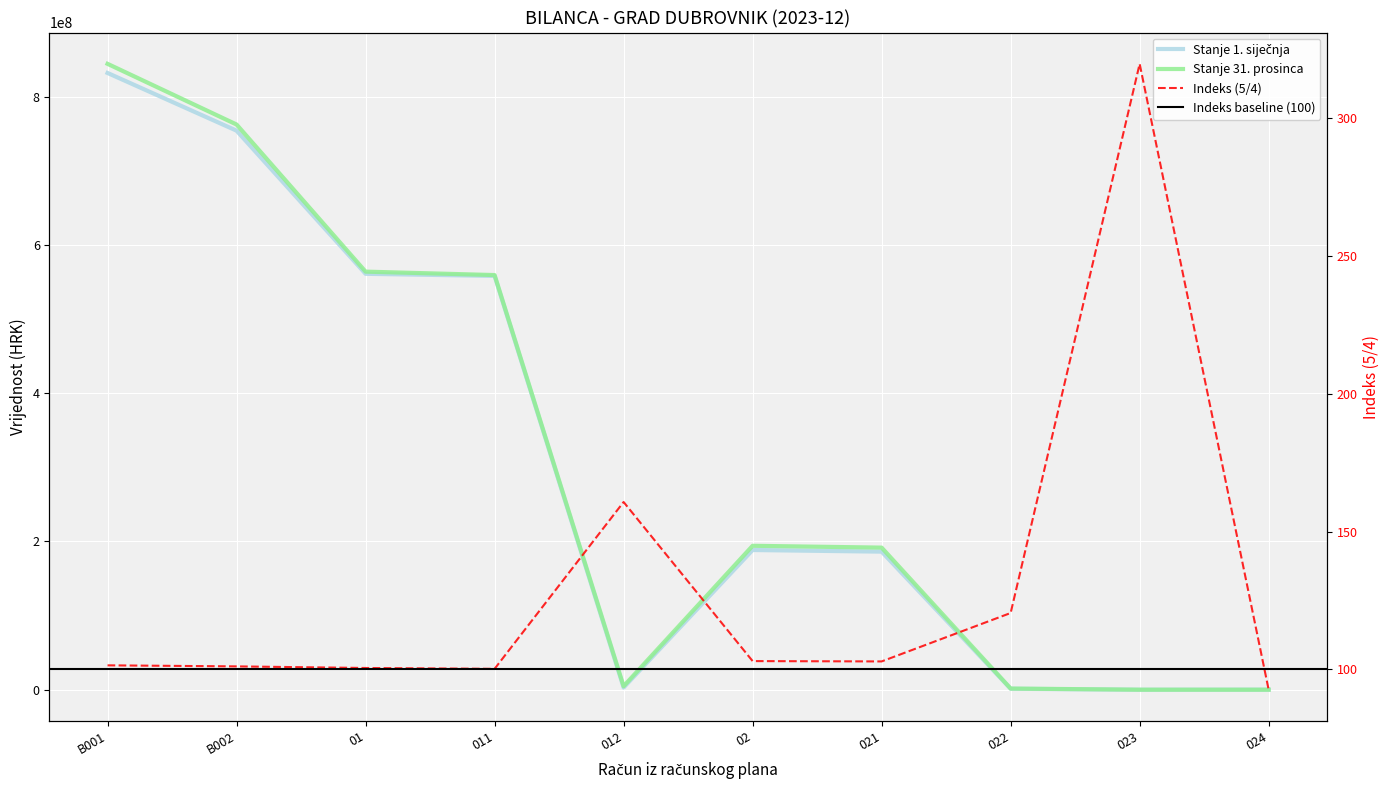

What is the value of the Stanje 1. siječnja point at the 10th from the left?

84063.0